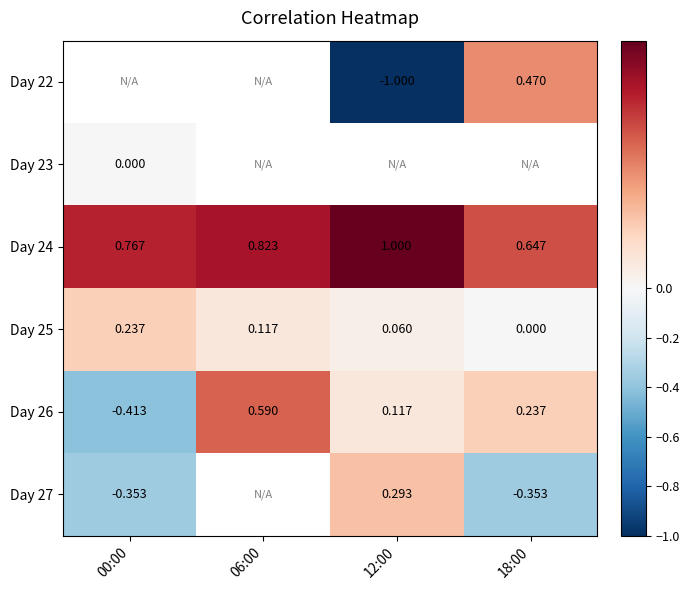

What is the minimum value for Day 24?

0.6